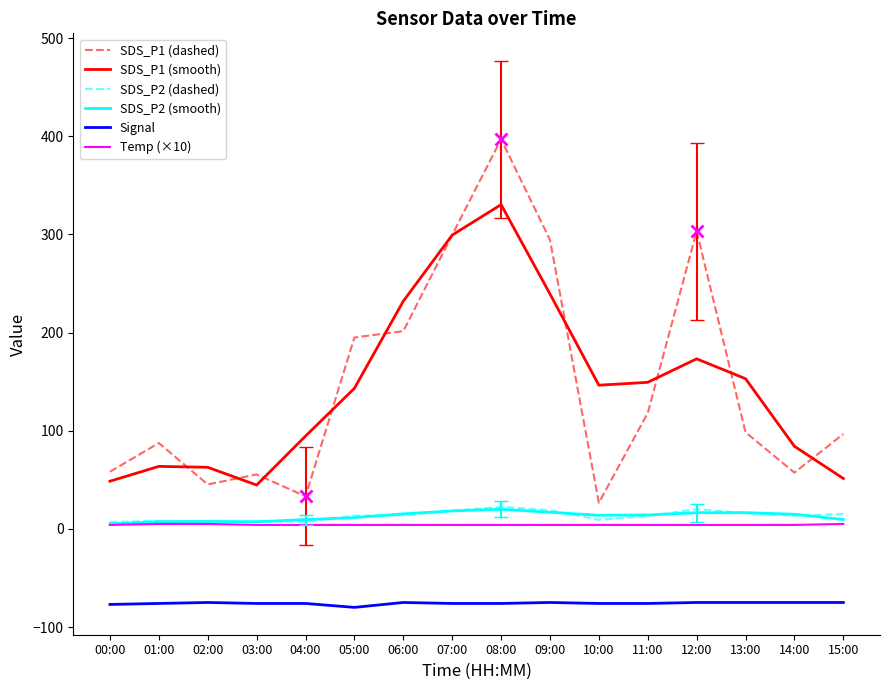

What position from the left is 01:00?

2